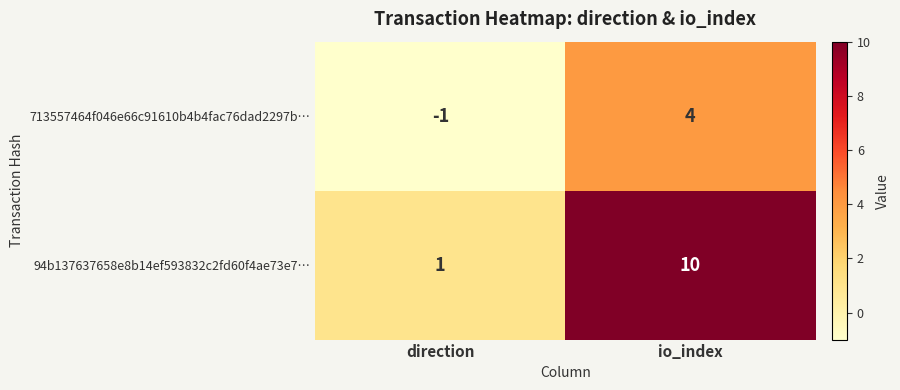

What is the difference between the maximum and minimum values in the 94b137637658e8b14ef593832c2fd60f4ae73e7… series?

9